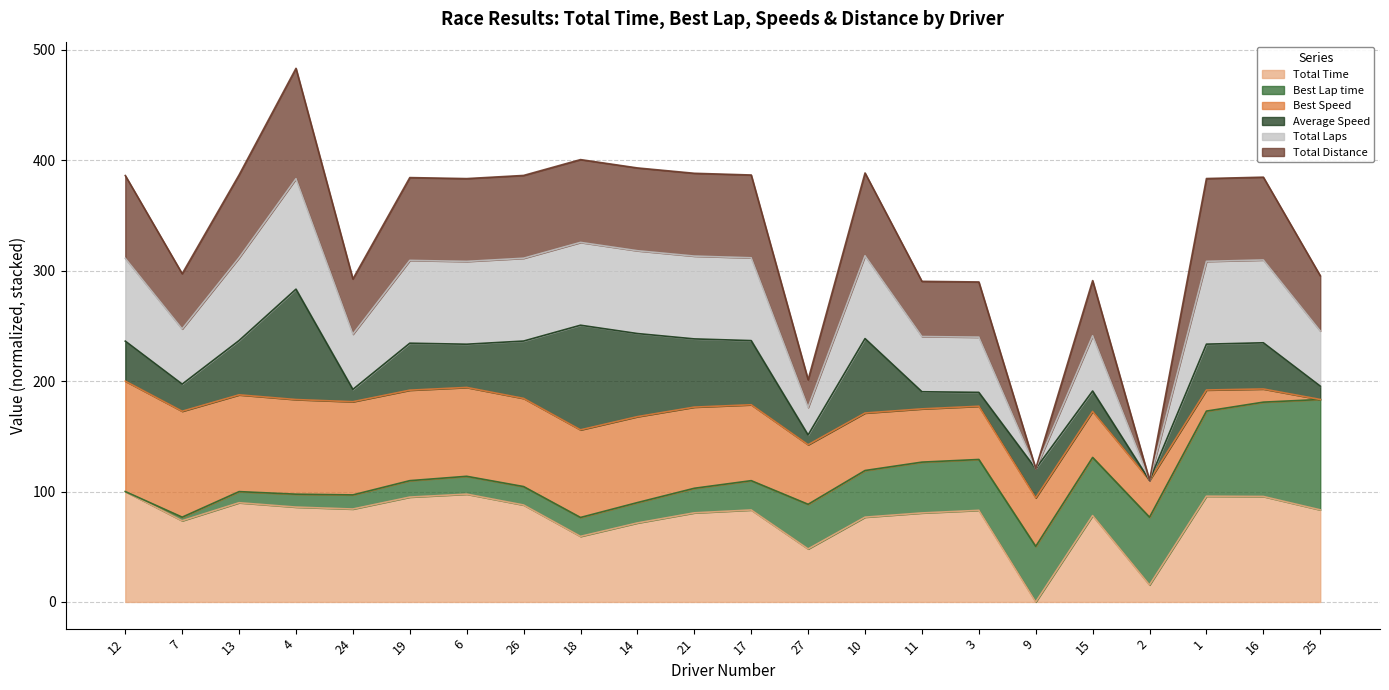

In Total Laps, how many points are lower than both neighbors (excluding endpoints)?

6